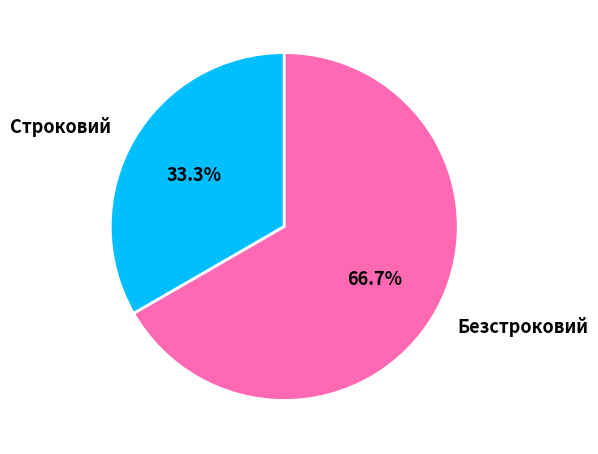

Does Безстроковий account for over 50% of the chart?

Yes